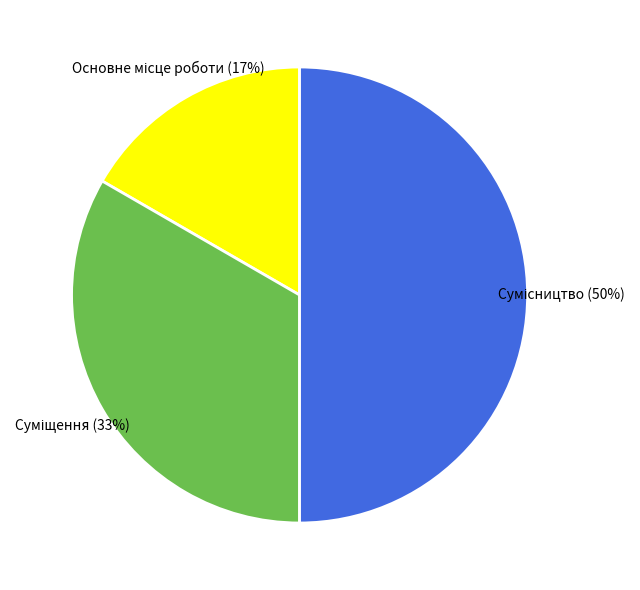

To the nearest percent, what is the difference between the largest and smallest slice percentages?

33%